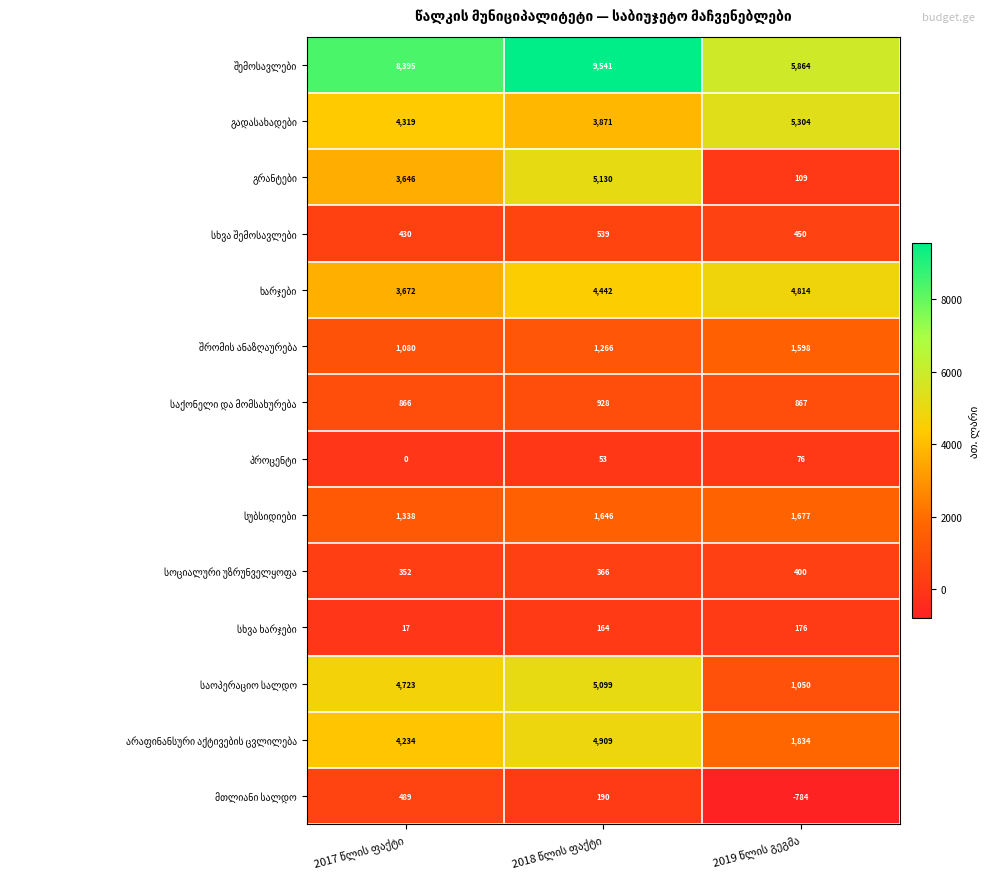

What is the minimum value shown in the chart?

-784